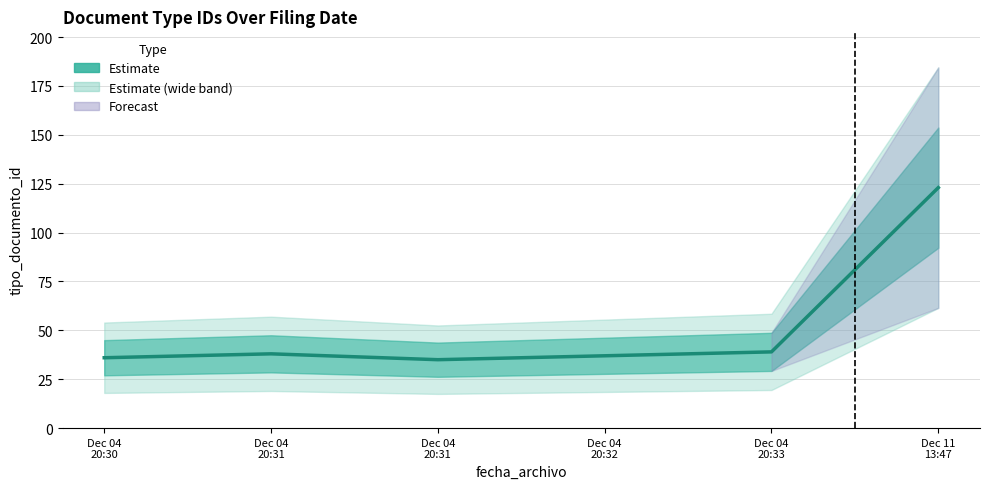

What value does the data have at Dec 04
20:31, to the nearest 10?

40